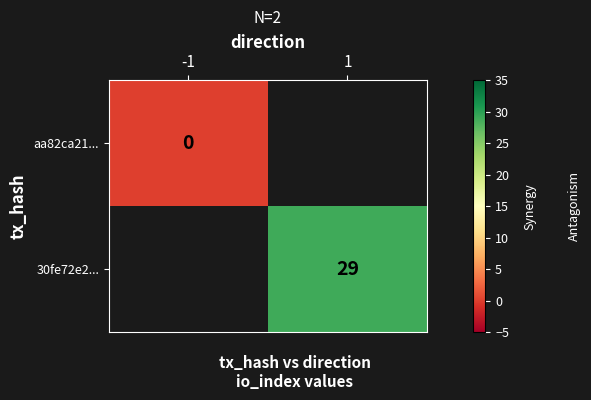

Is it true that 30fe72e2... equals 11 at 1?

False